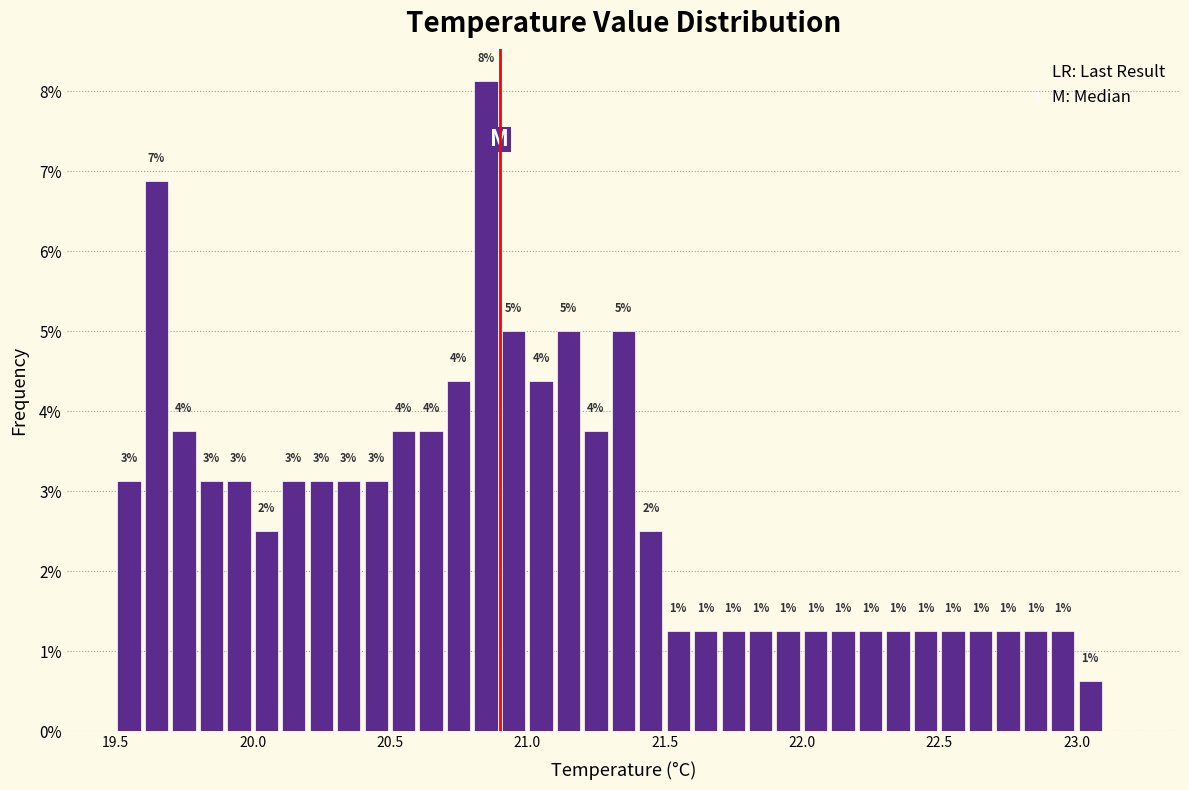

Read against the x-axis, roughly where is the centre of the tallest bar?

20.85